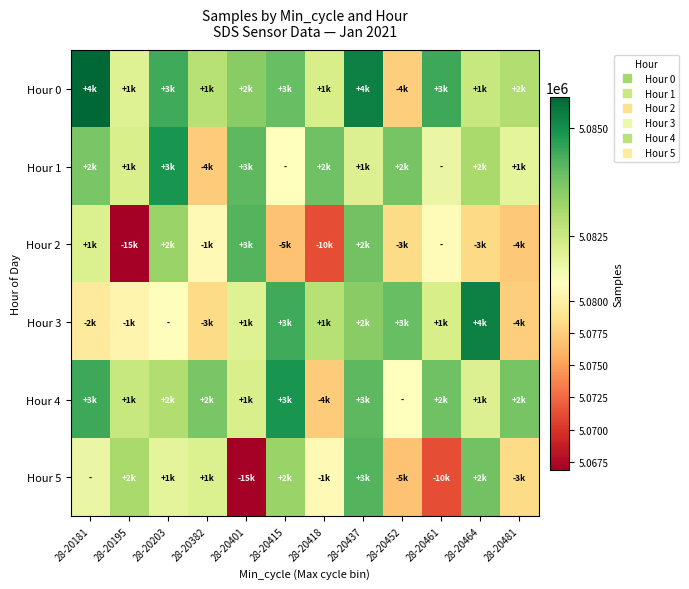

What is the total value across all series at 28-20437?

30503056